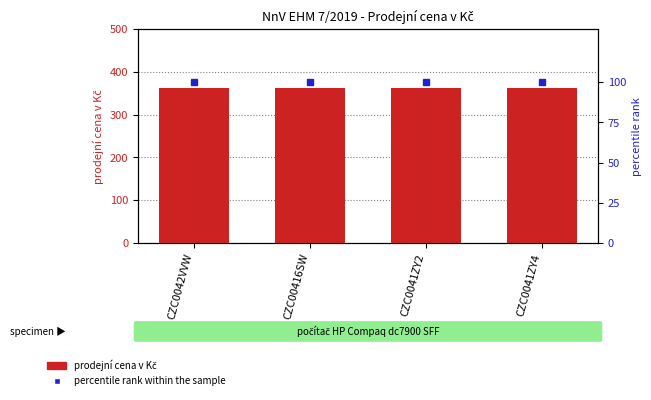

What is the total value across all series at CZC0042VVW?

462.7